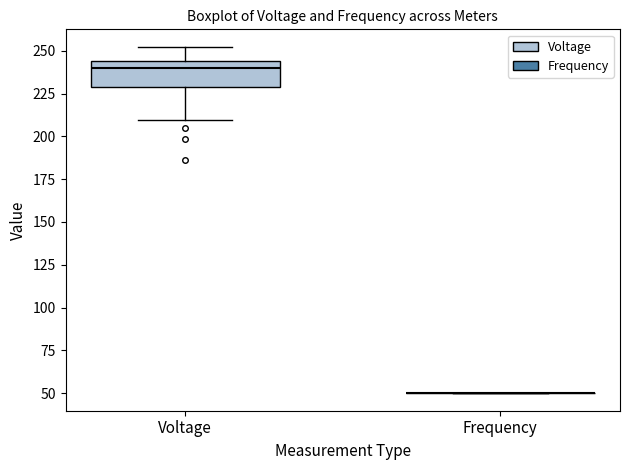

Which box is the tallest, from its lower edge to its upper edge?

Voltage